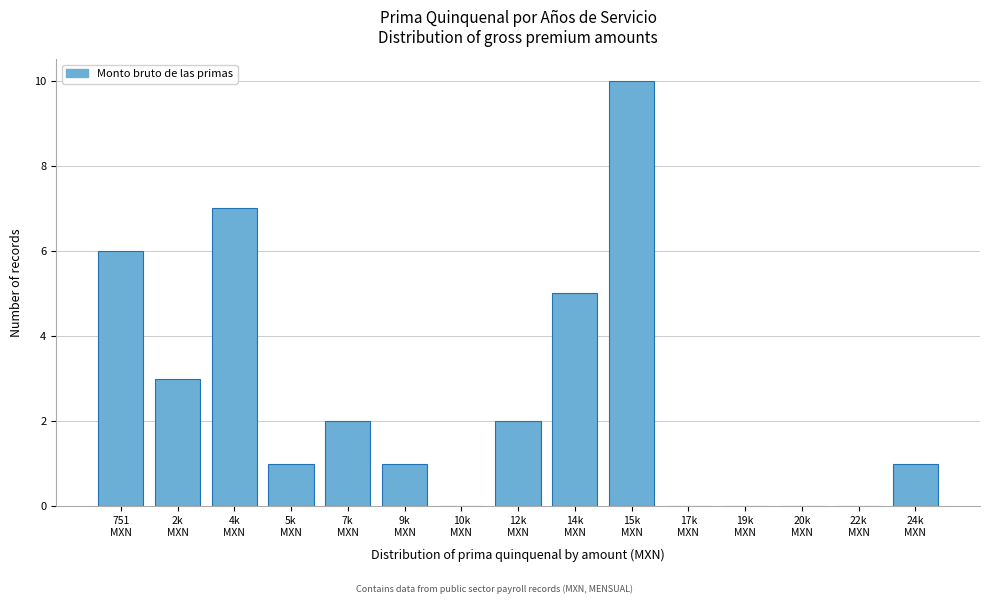

What is the maximum value shown in the chart?

10